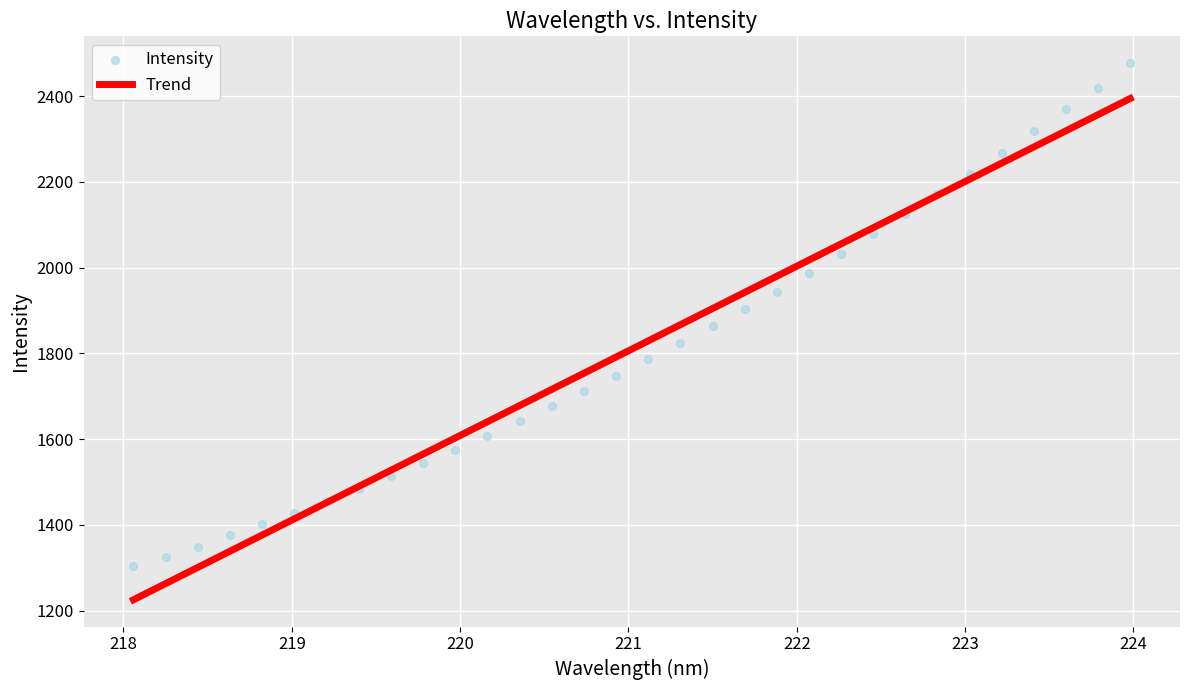

What is the range of Y values (max minus min)?

1173.5